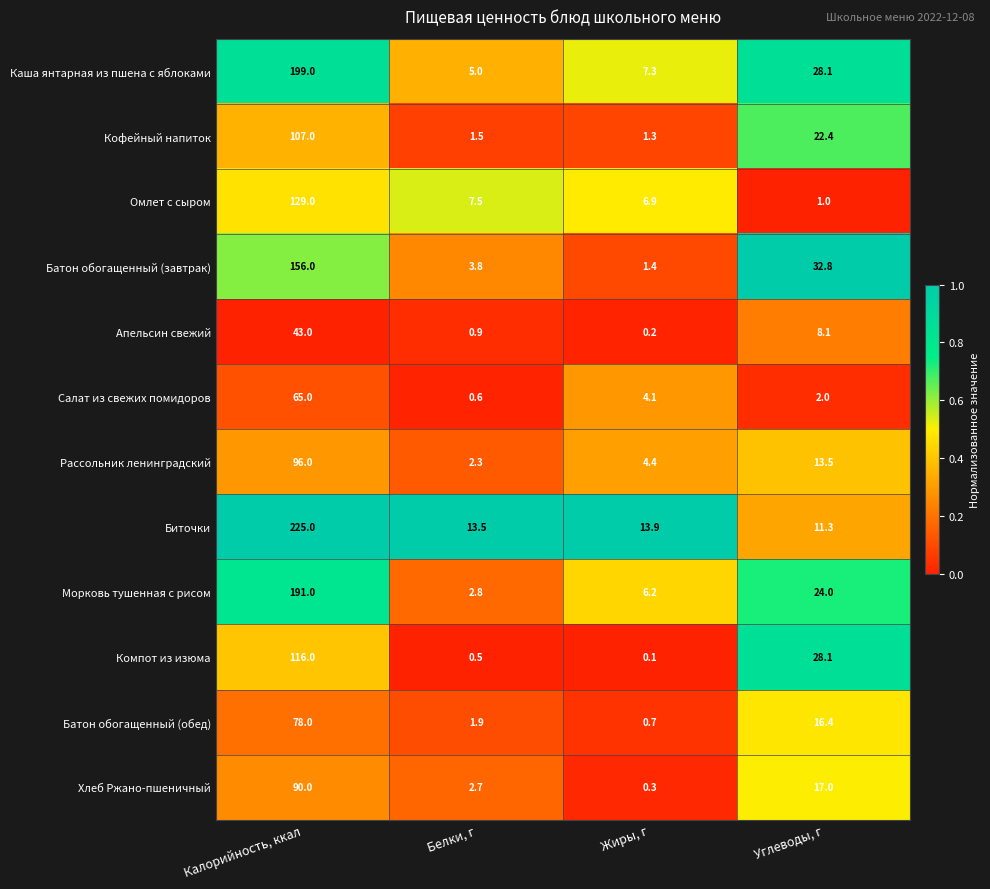

What is the difference between the second highest and second lowest values in the Компот из изюма series?

27.6